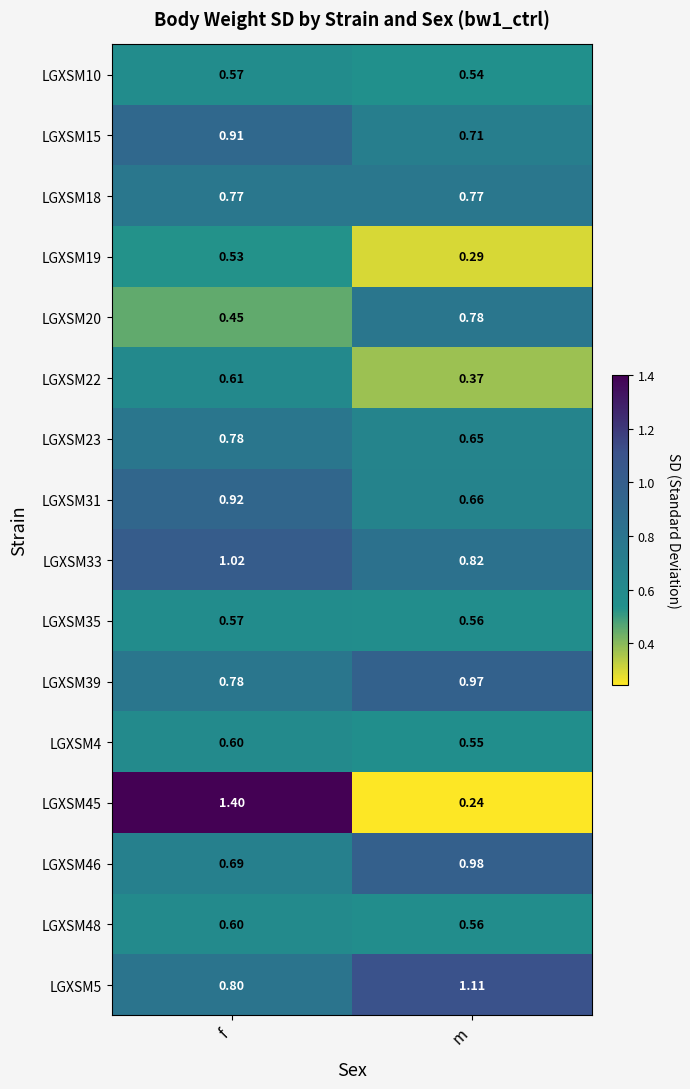

Where is LGXSM23 nearest to the value 0?

m